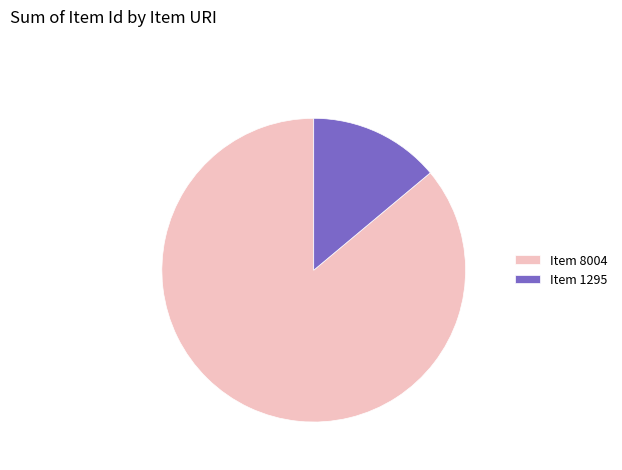

Combined, do Item 1295 and Item 8004 account for over 50%?

Yes